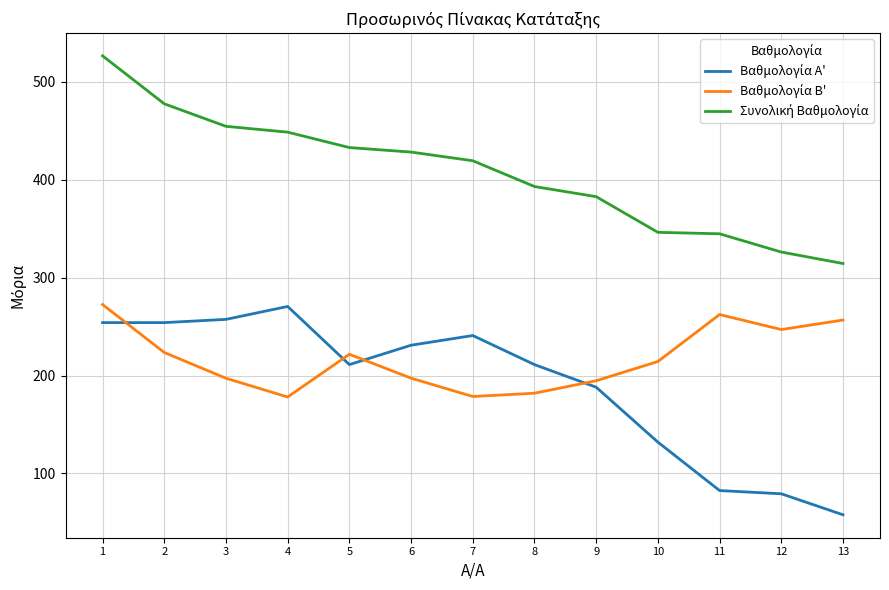

Which label corresponds to the smallest value in the chart?

13